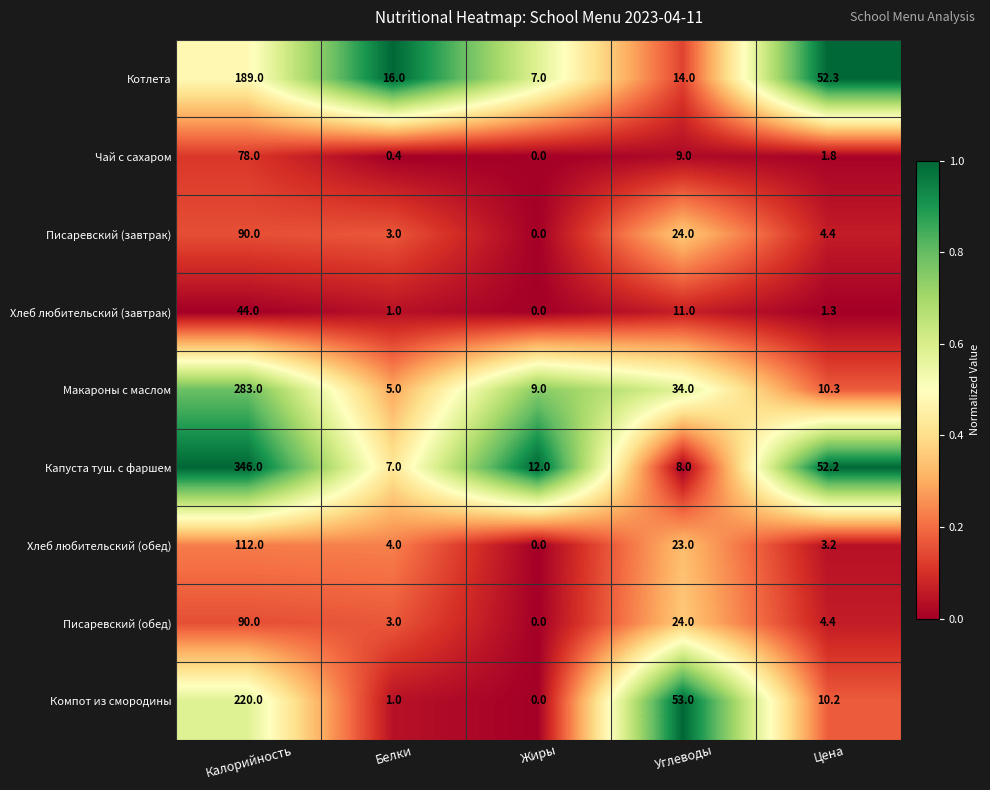

What is the difference between the highest and lowest values at Белки?

15.6